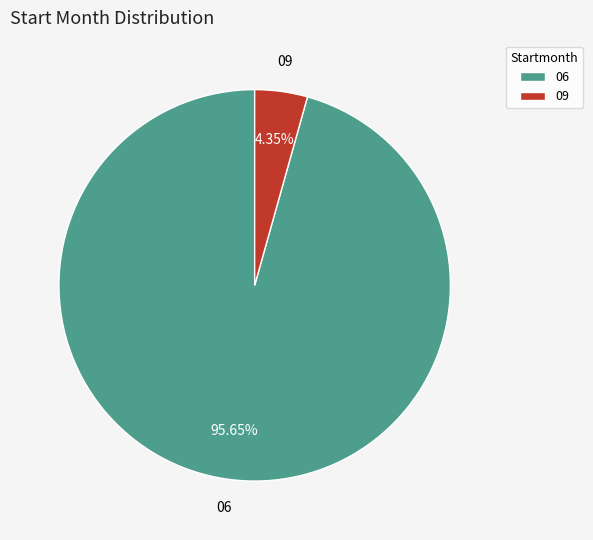

Combined, do 06 and 09 account for over 50%?

Yes